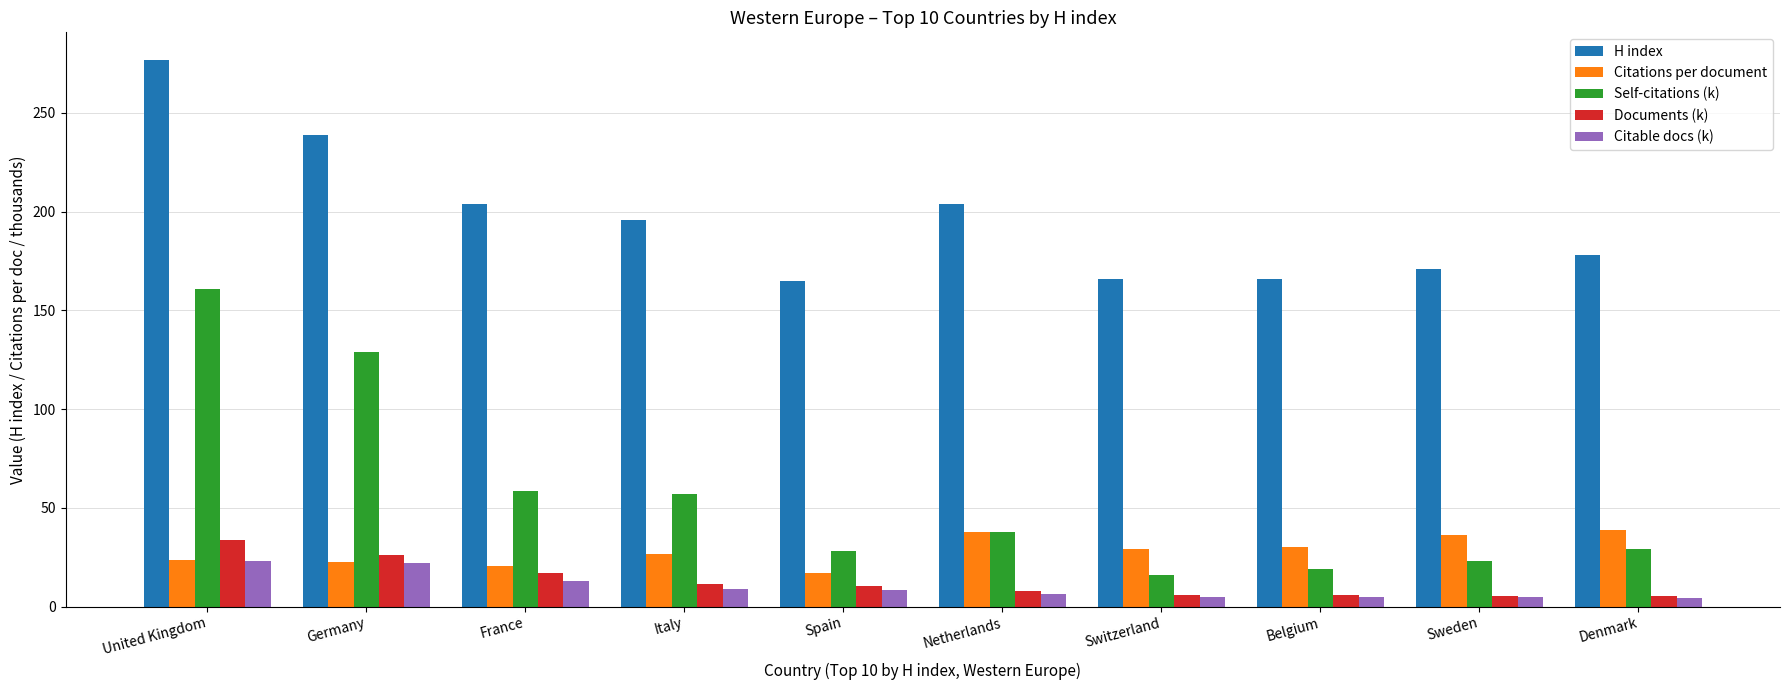

At which label is Citable docs (k) closest to 13?

France